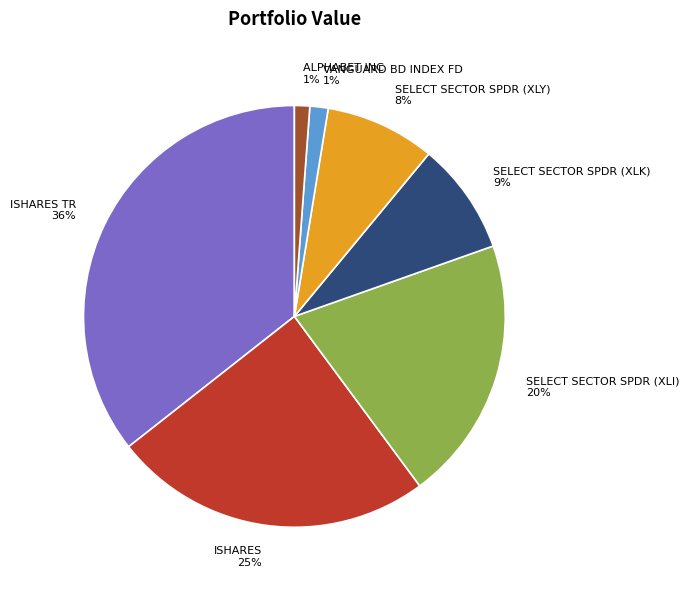

Count the number of slices in the pie.

7